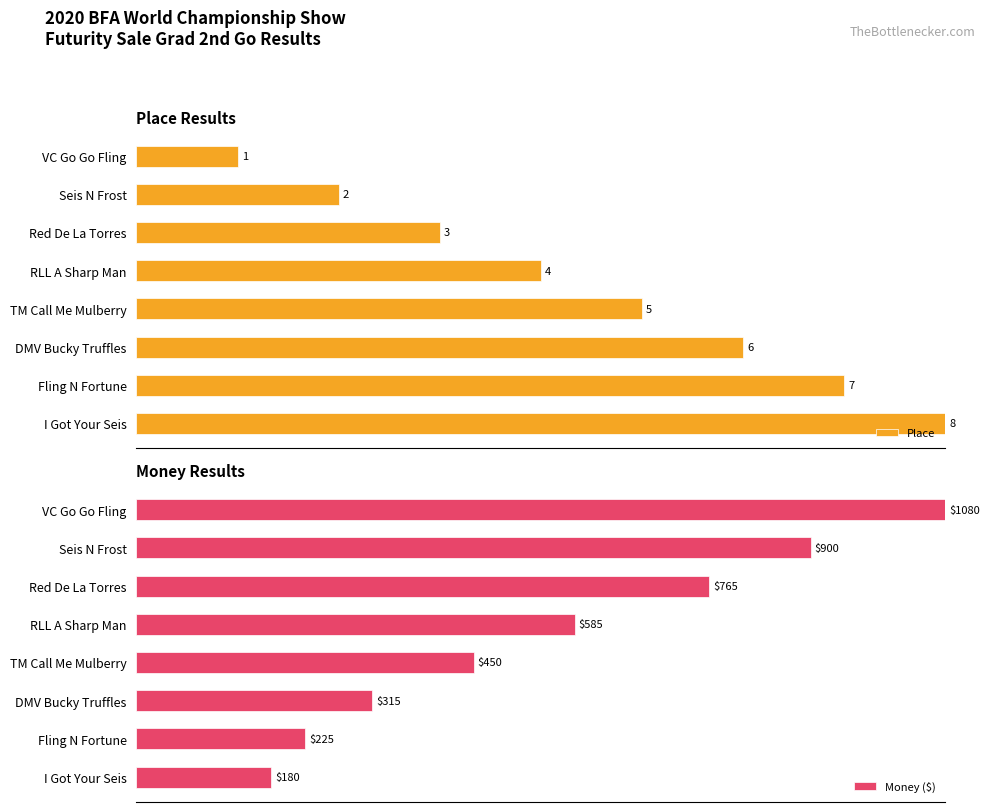

Is the value of Place at VC Go Go Fling greater than the value of Money ($) at I Got Your Seis?

No